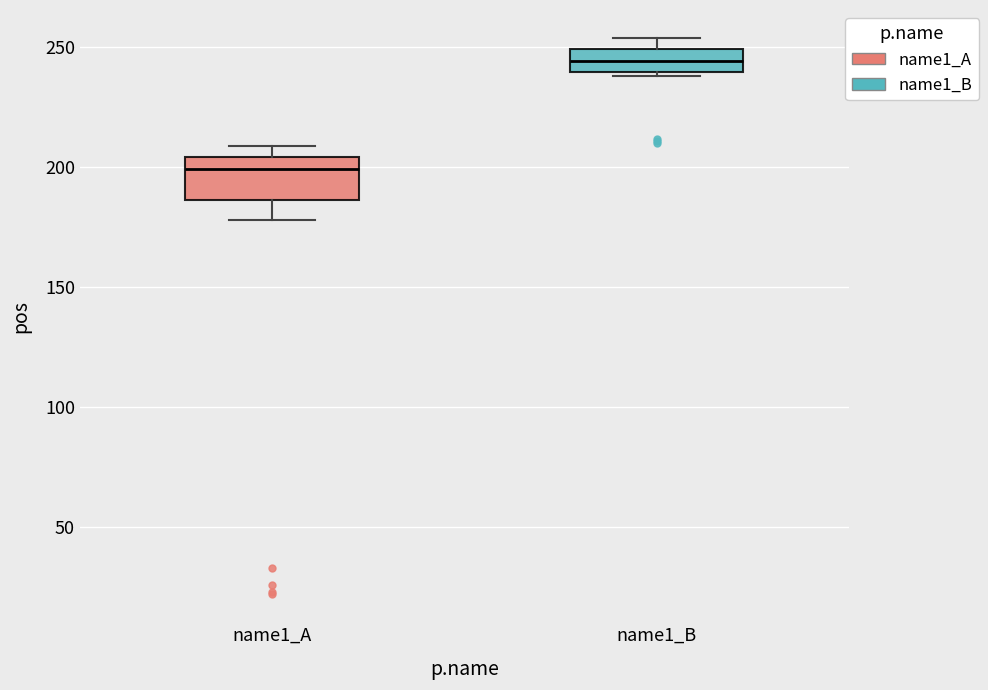

Comparing the boxes themselves (not the whiskers), which one is the tallest?

name1_A